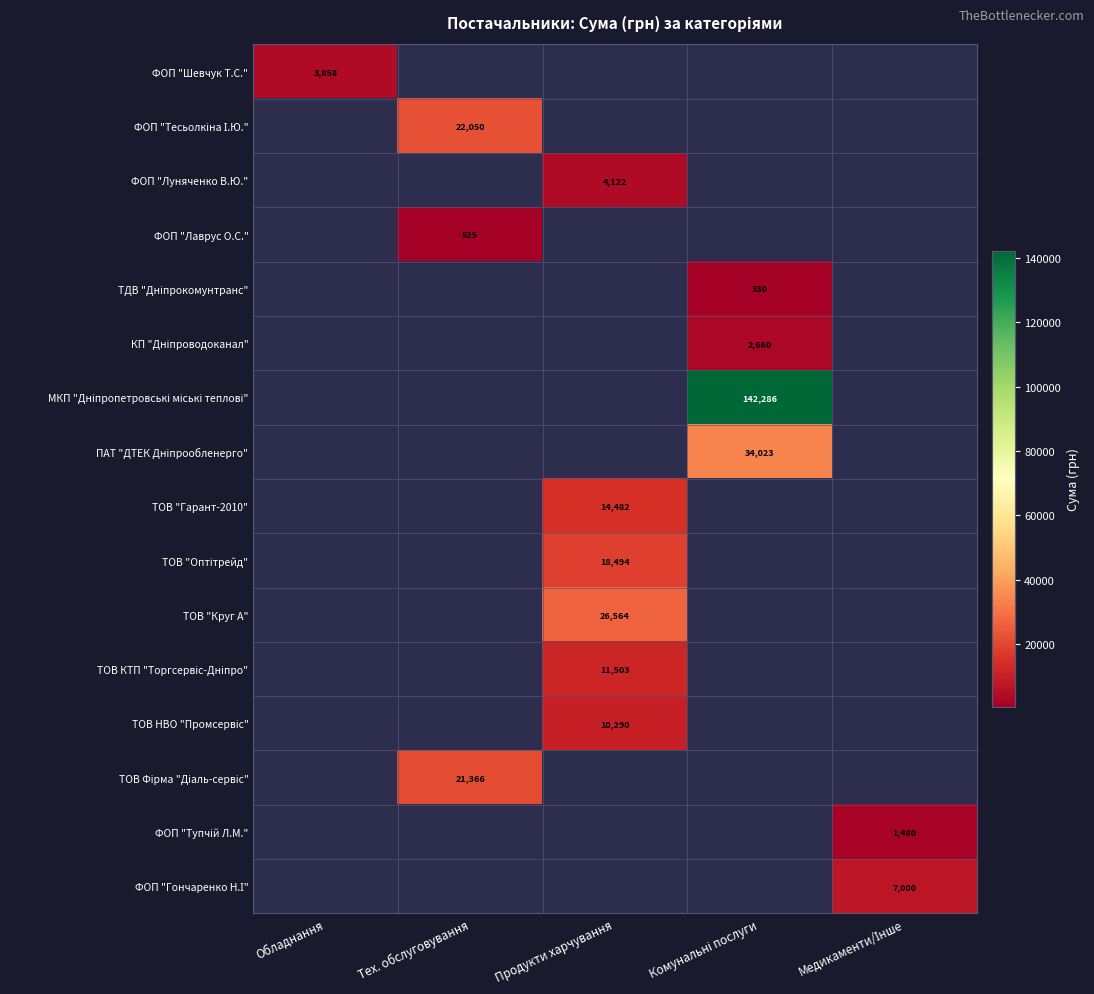

Which label corresponds to the largest value in the chart?

Комунальні послуги